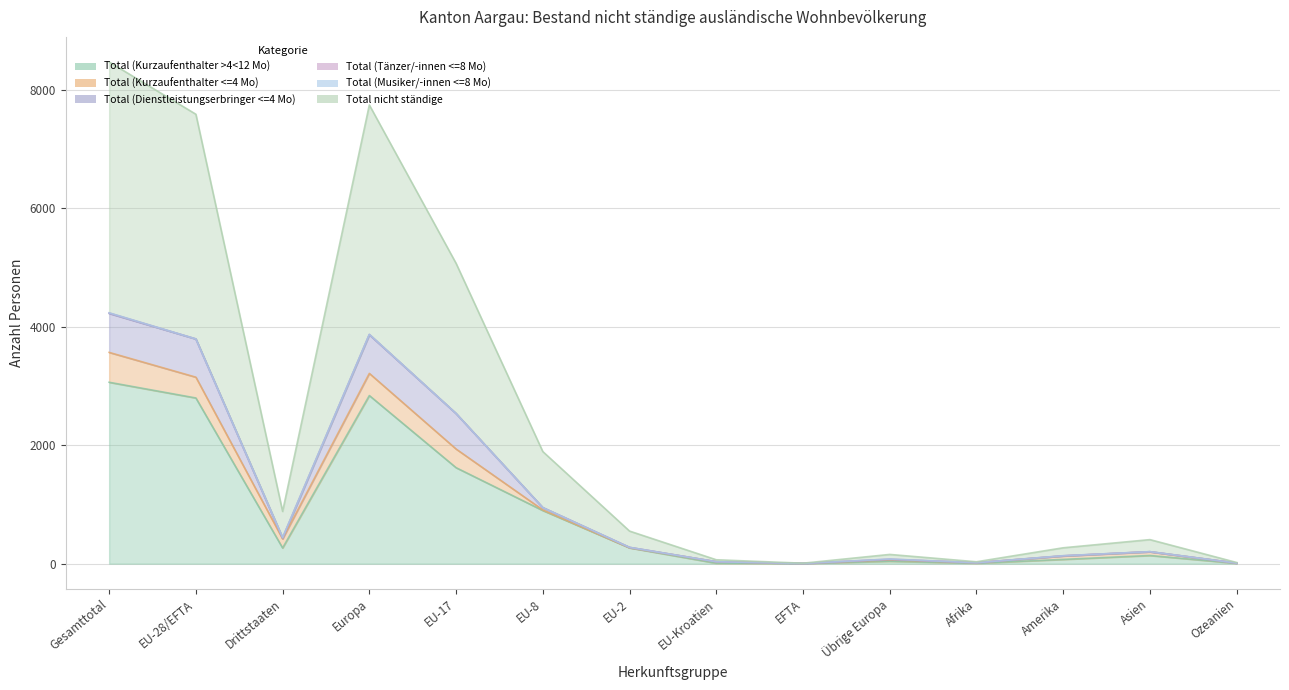

Is the value of Total (Tänzer/-innen <=8 Mo) at Amerika greater than the value of Total (Dienstleistungserbringer <=4 Mo) at Amerika?

Yes